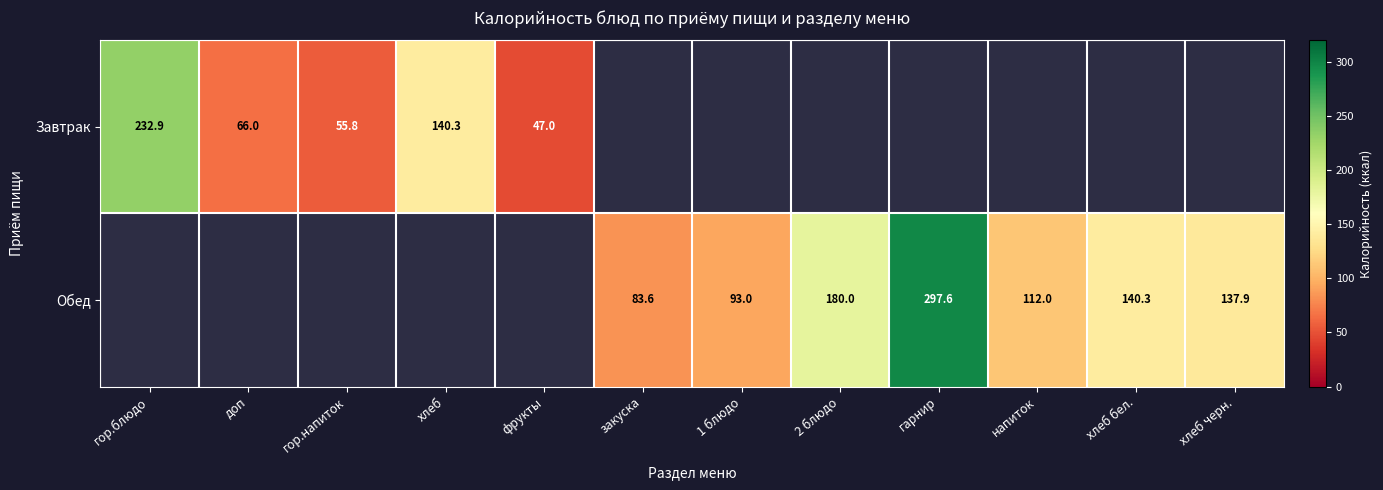

Which category has the highest value in the Завтрак series?

гор.блюдо